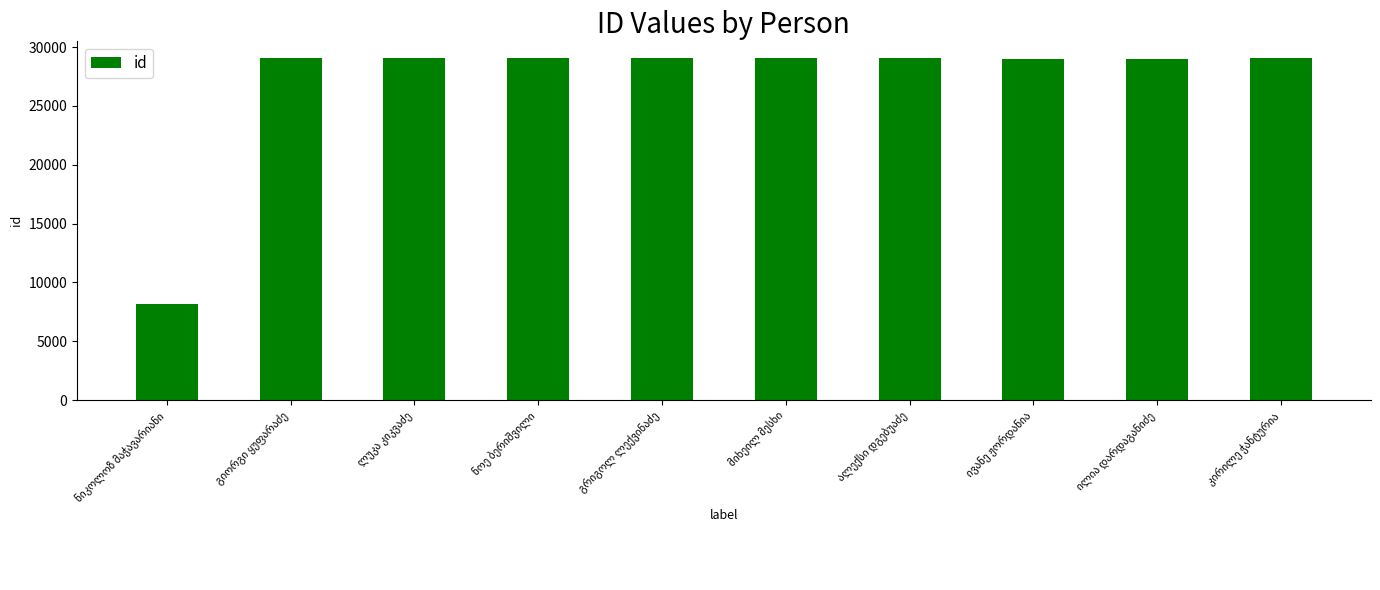

What is the greatest value displayed?

29039